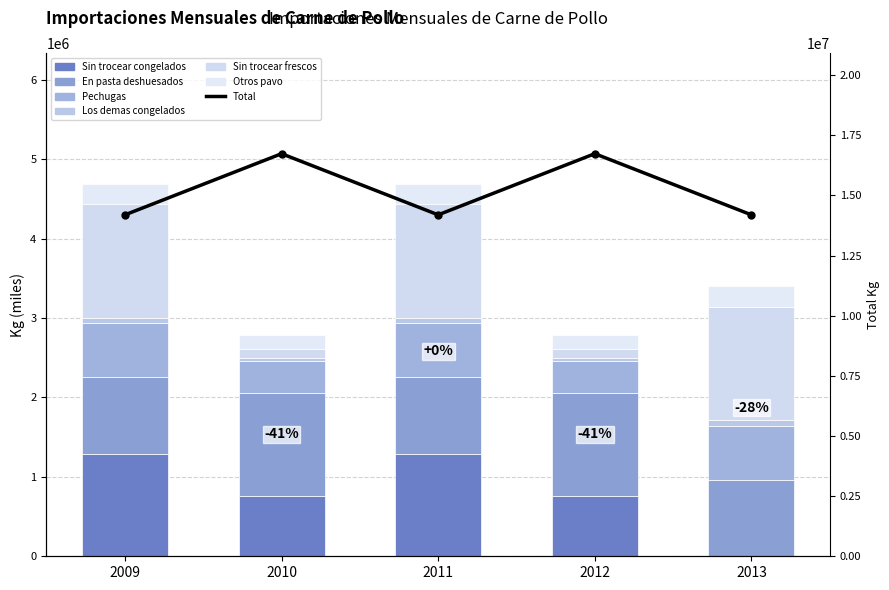

What is the lowest value of the Sin trocear frescos series?

396438.7